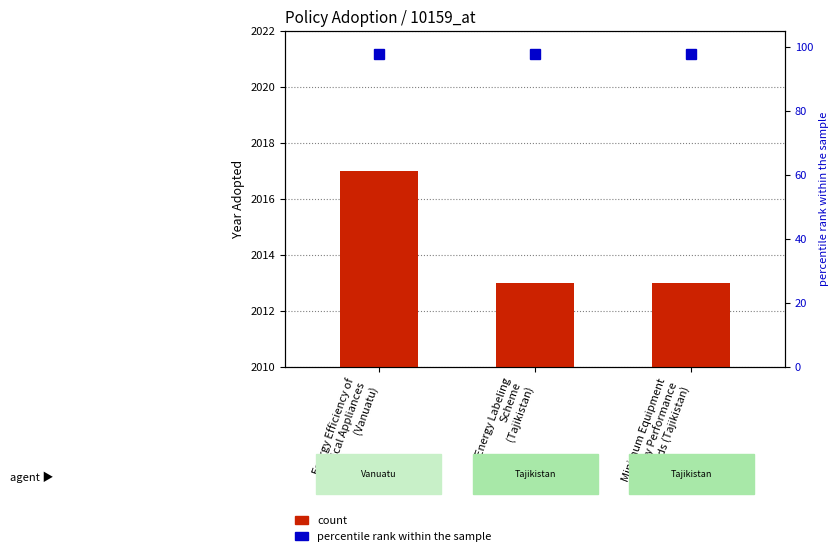

Reading left to right, extract all data points from this chart.

2017	2013	2013